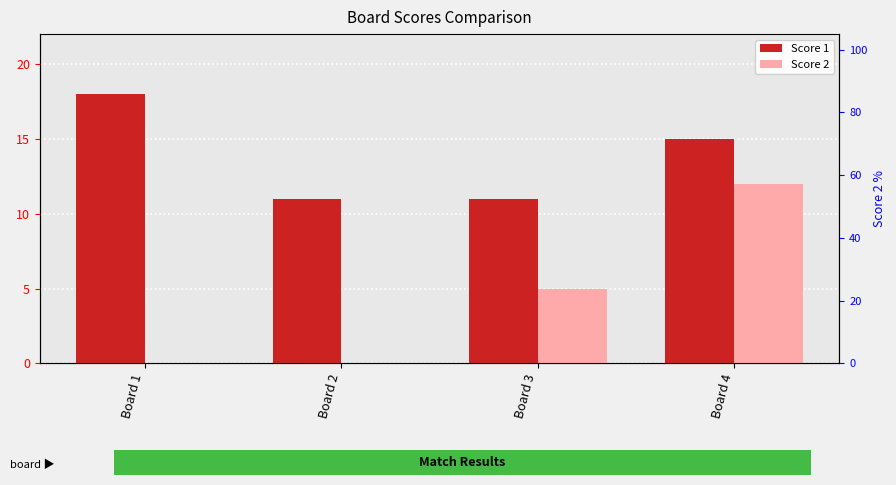

How many groups of bars are there?

4